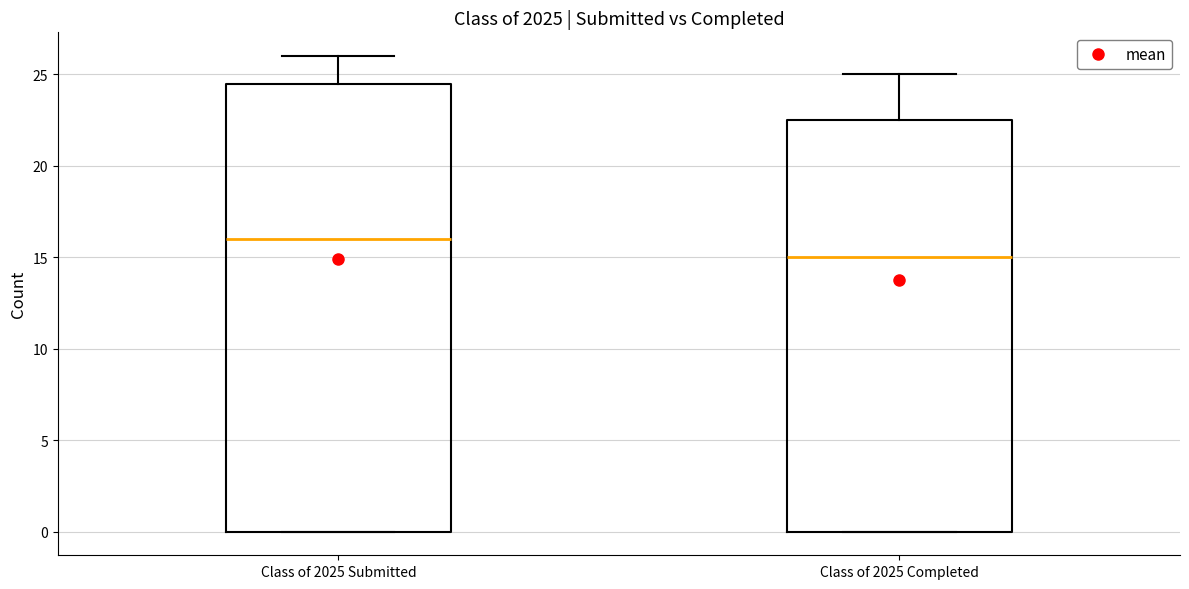

Where is the upper edge of the box for Class of 2025 Submitted on the y-axis? The values are not printed on the chart, so give them approximately, as read against the axis.

24.5